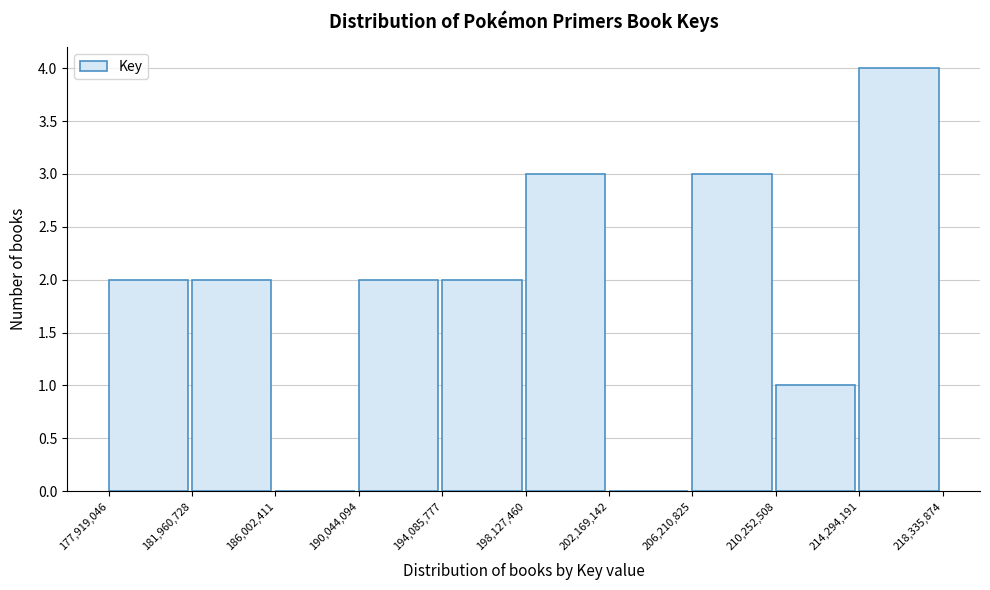

Over which range of the x-axis is the bar tallest?

214,294,191 to 218,335,874